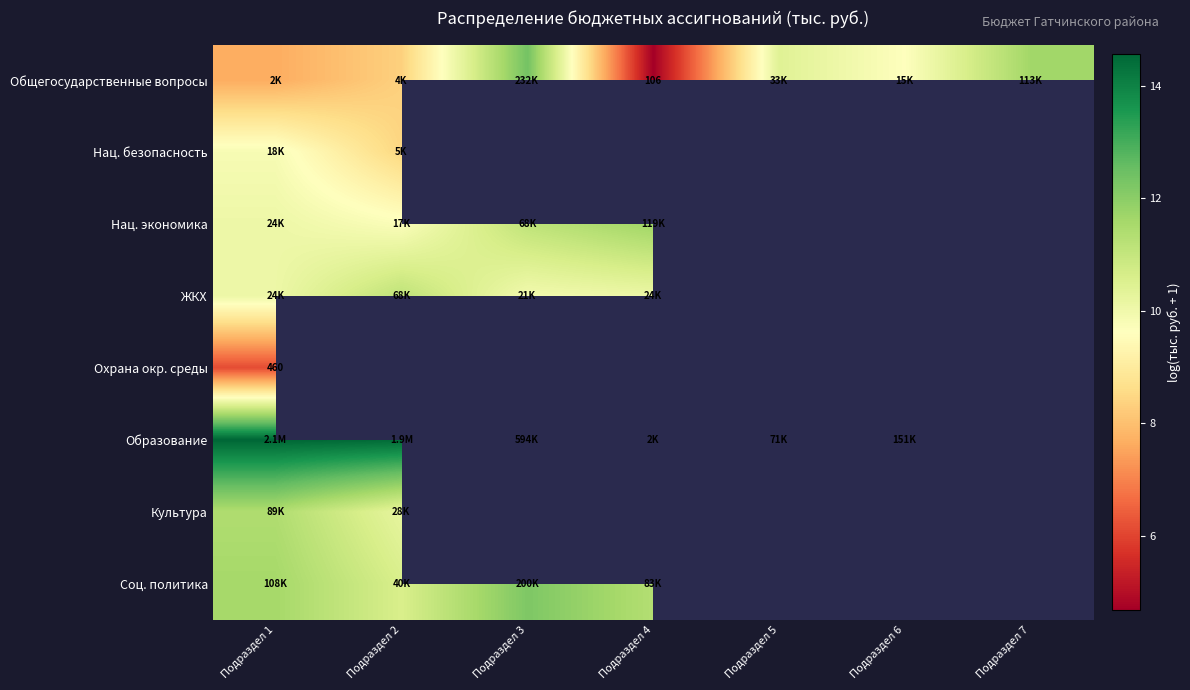

What is the greatest value displayed?

14.6